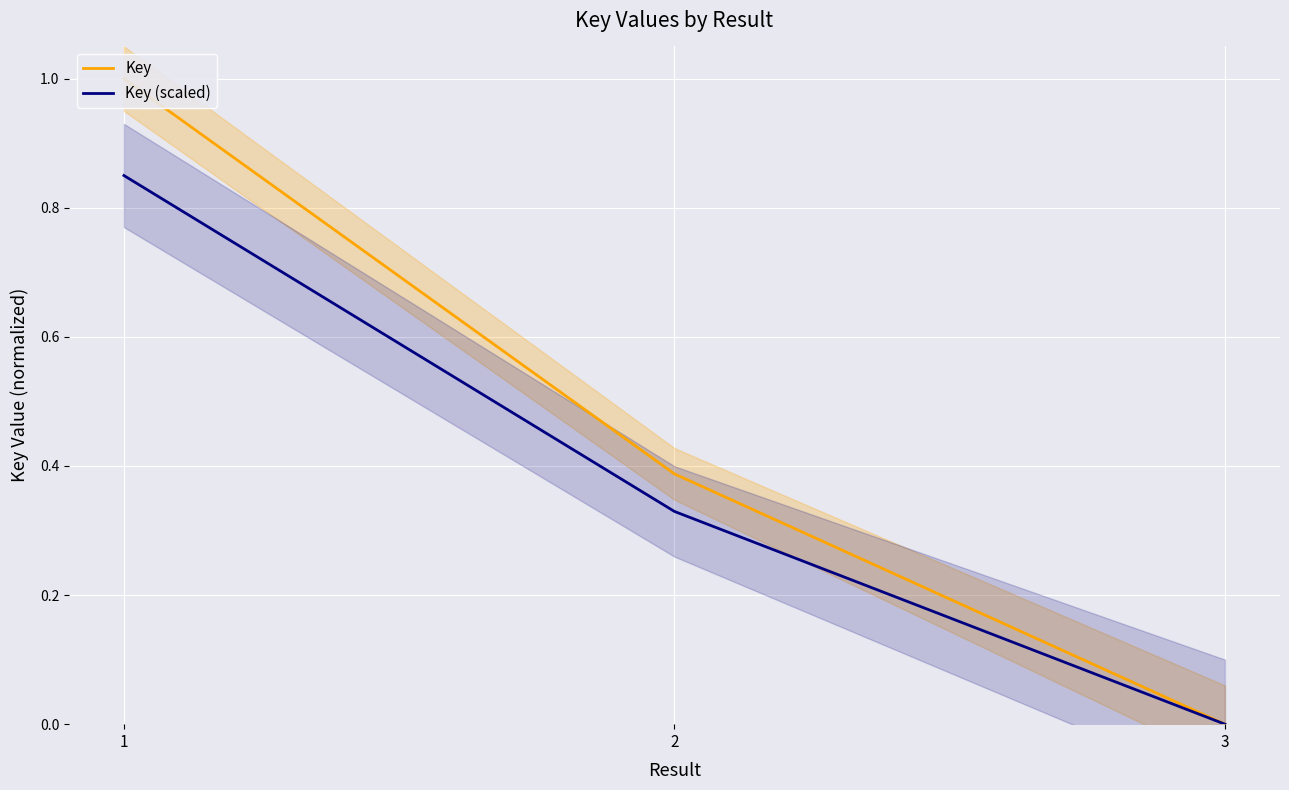

Reading left to right, extract all data points from this chart.

Key: 1=1.0	2=0.4	3=0.0
Key (scaled): 1=0.8	2=0.3	3=0.0